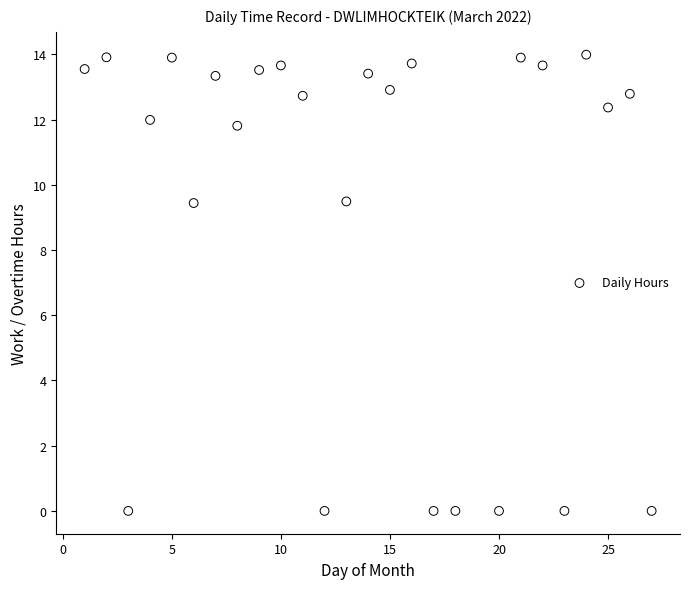

What is the range of X values (max minus min)?

26.0